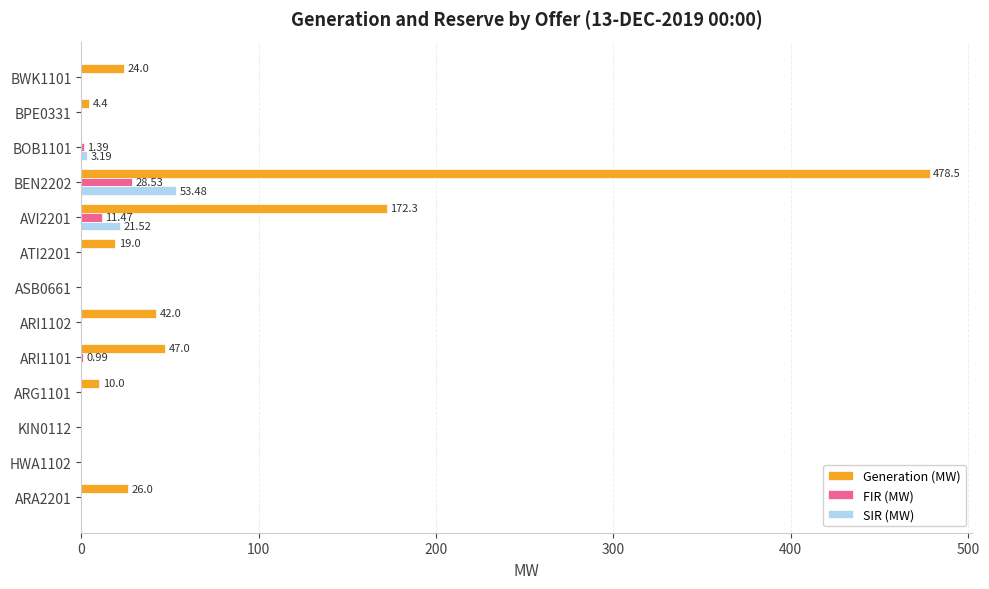

What is the sum of all Generation (MW) values?

823.2